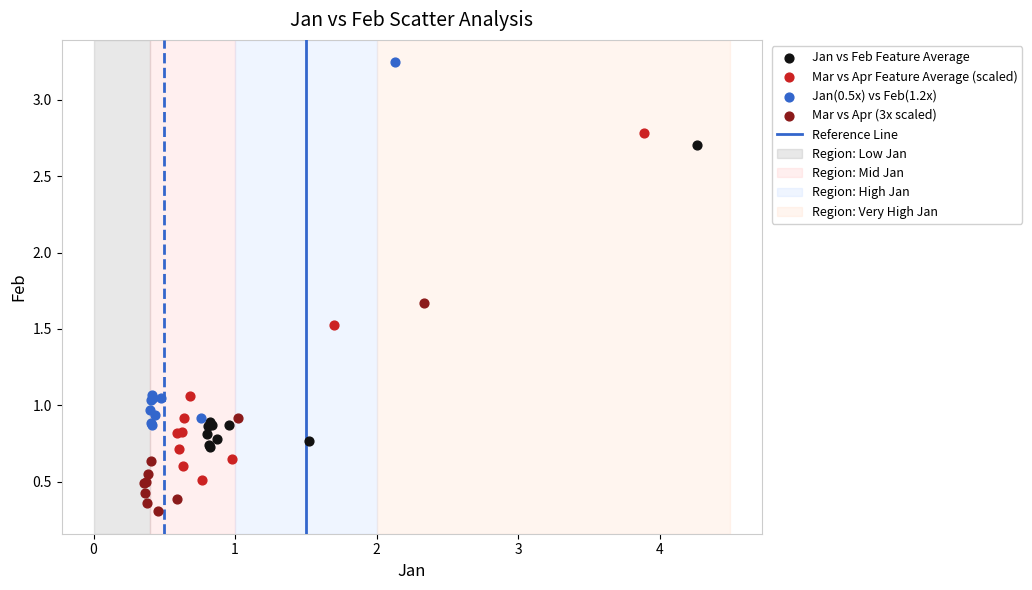

Which series reaches the maximum Y coordinate?

Jan(0.5x) vs Feb(1.2x)